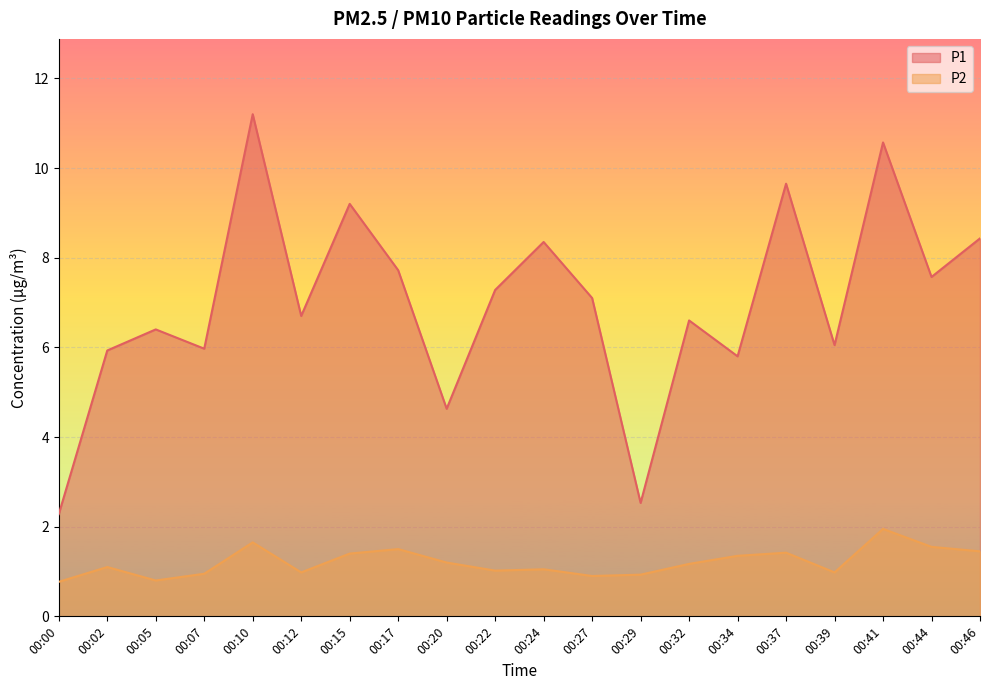

The value of P2 at 00:44 is 1.6. True or false?

True